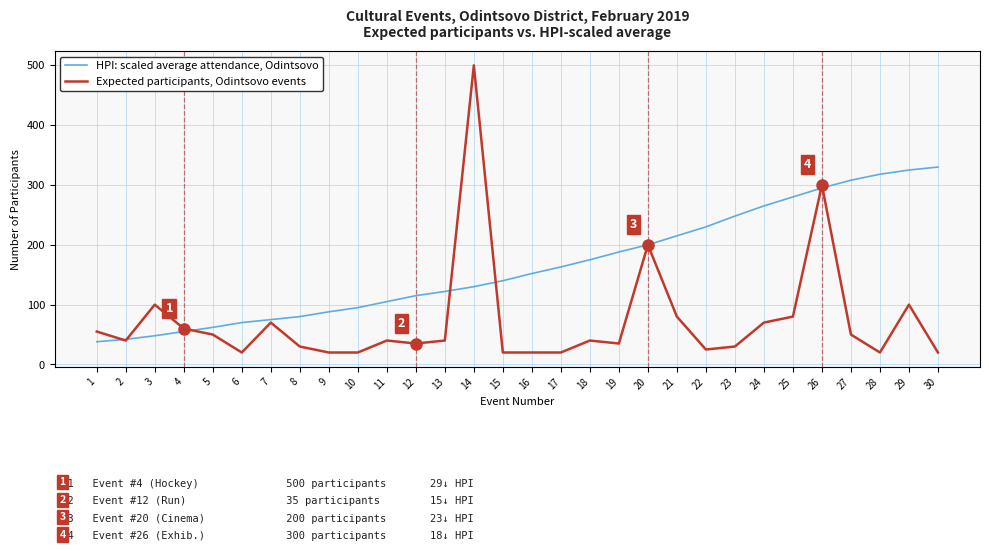

Which series has the largest range (max minus min)?

Expected participants, Odintsovo events